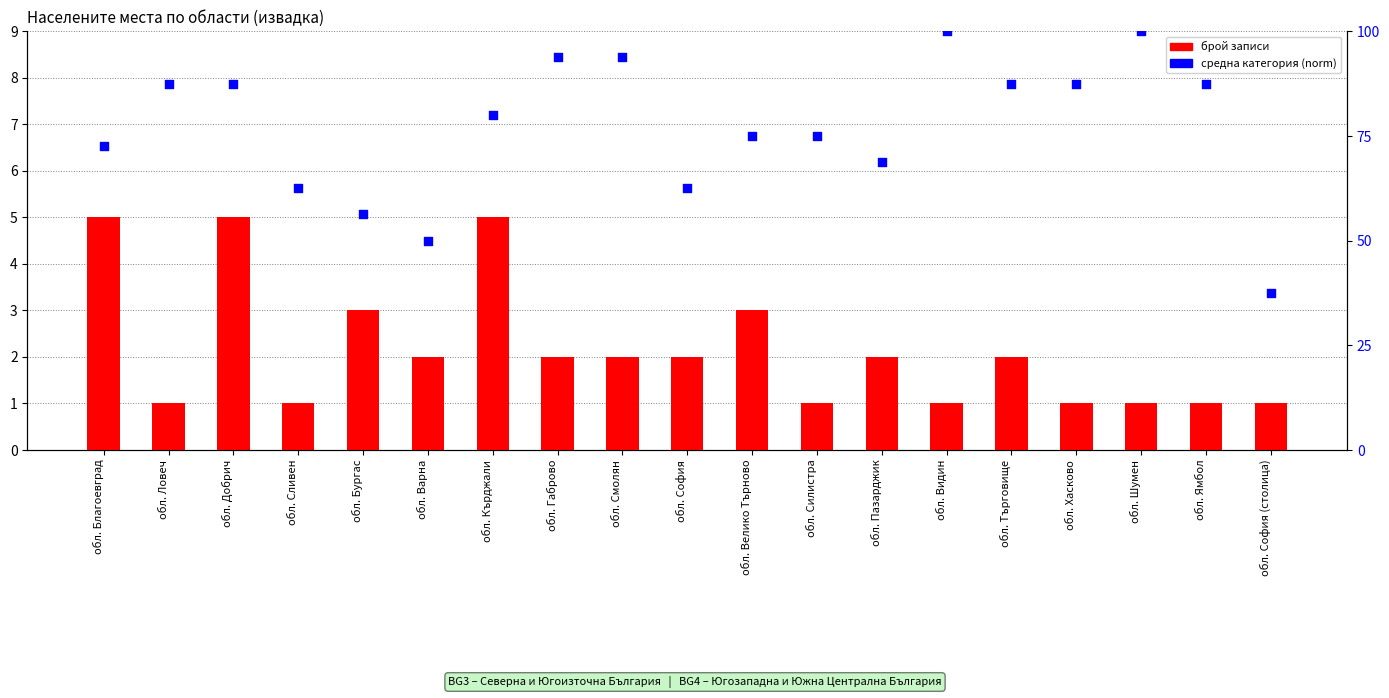

What is the total value across all series at обл. Велико Търново?

78.0